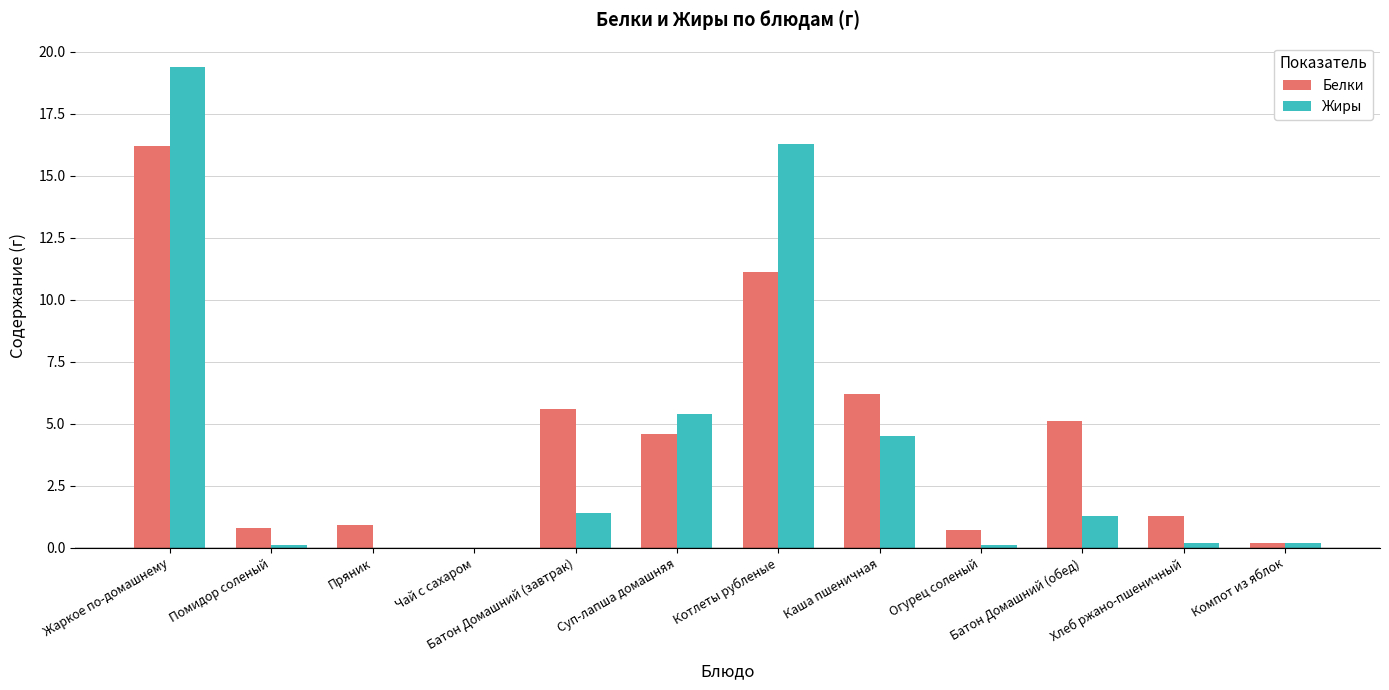

Reading left to right, list all the values displayed in this chart.

Белки: Жаркое по-домашнему=16.2	Помидор соленый=0.8	Пряник=0.9	Чай с сахаром=0.0	Батон Домашний (завтрак)=5.6	Суп-лапша домашняя=4.6	Котлеты рубленые=11.1	Каша пшеничная=6.2	Огурец соленый=0.7	Батон Домашний (обед)=5.1	Хлеб ржано-пшеничный=1.3	Компот из яблок=0.2
Жиры: Жаркое по-домашнему=19.4	Помидор соленый=0.1	Пряник=0.0	Чай с сахаром=0.0	Батон Домашний (завтрак)=1.4	Суп-лапша домашняя=5.4	Котлеты рубленые=16.3	Каша пшеничная=4.5	Огурец соленый=0.1	Батон Домашний (обед)=1.3	Хлеб ржано-пшеничный=0.2	Компот из яблок=0.2